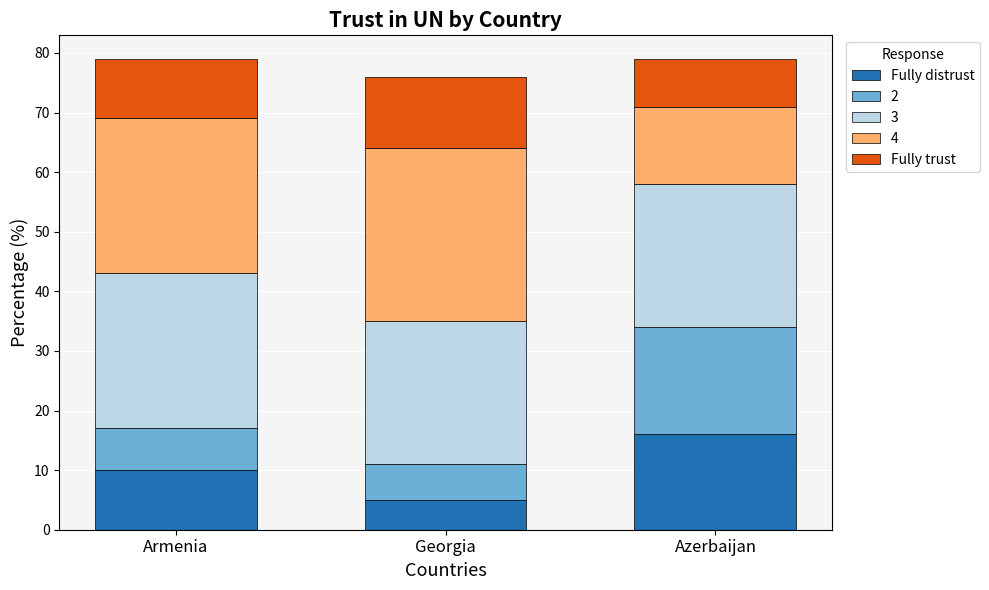

What is the approximate value of Fully distrust at Georgia?

5